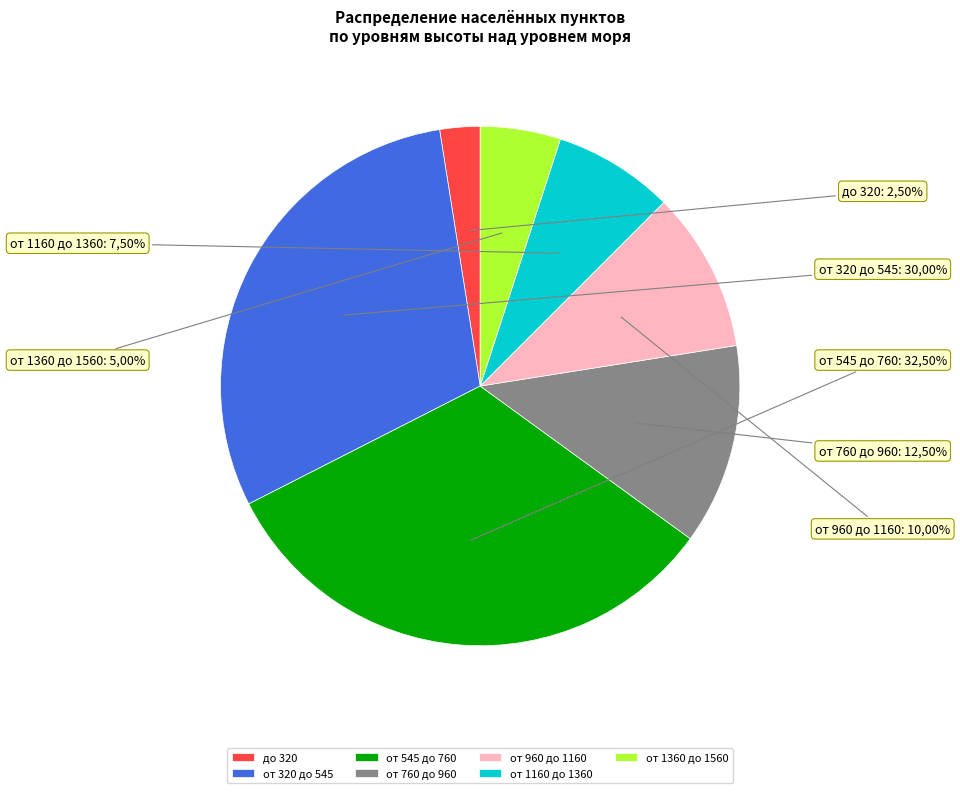

How many slices are in this pie chart?

7